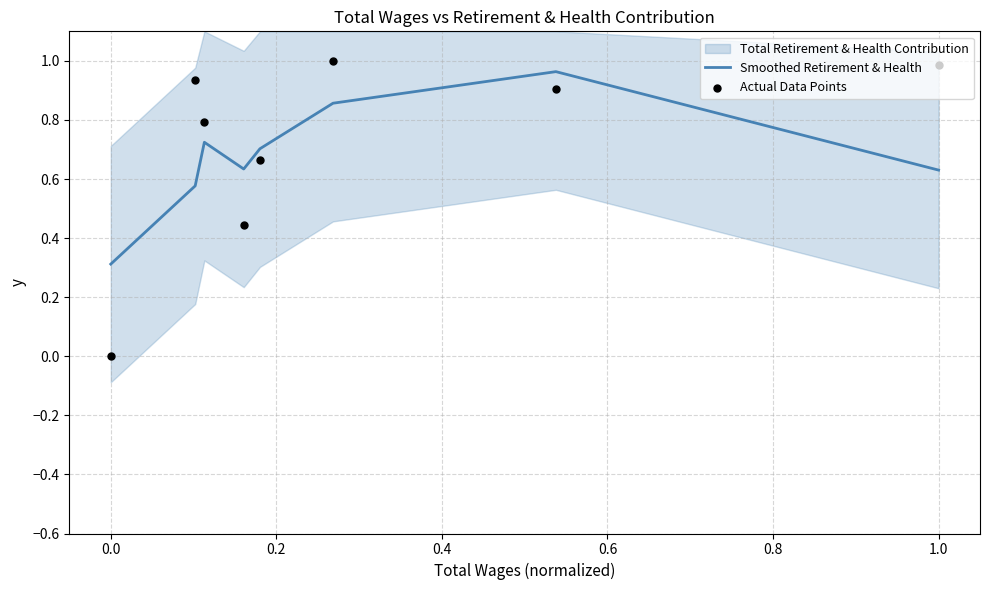

Which series has the largest Y range (max minus min)?

Actual Data Points